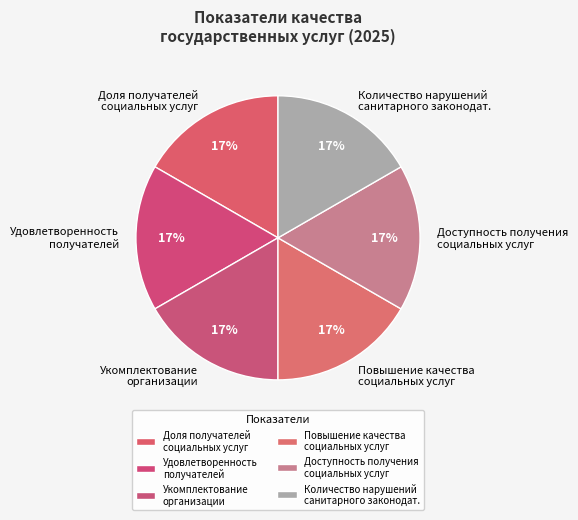

To the nearest percent, what percentage of the pie is Удовлетворенность получателей?

17%